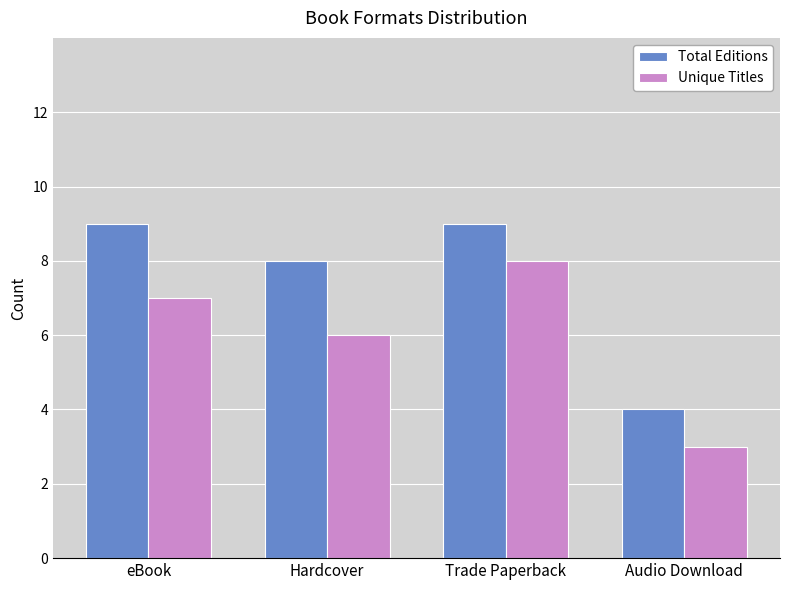

The value of Unique Titles at Audio Download is 1. True or false?

False